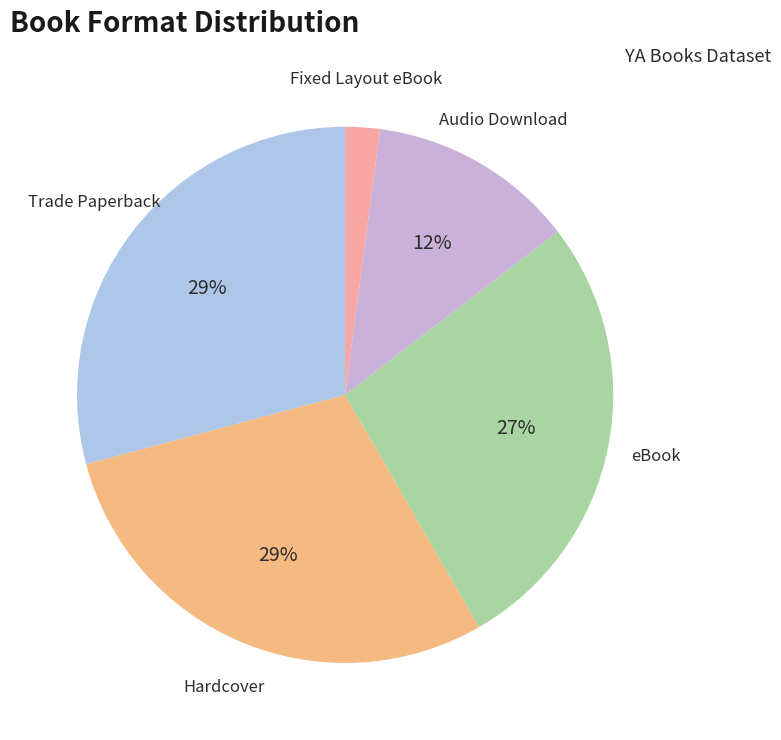

Is the sum of Audio Download and Trade Paperback greater than half?

No